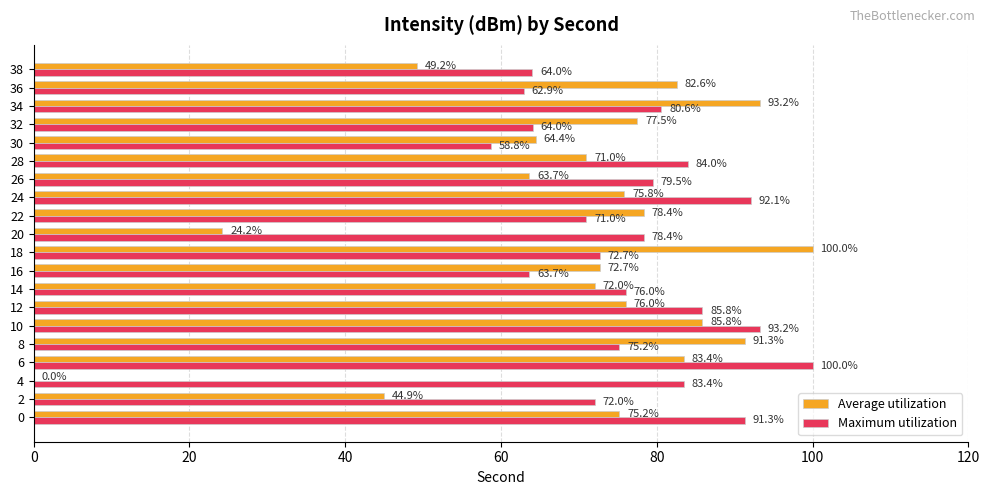

What is the sum of all Maximum utilization values?

1548.6